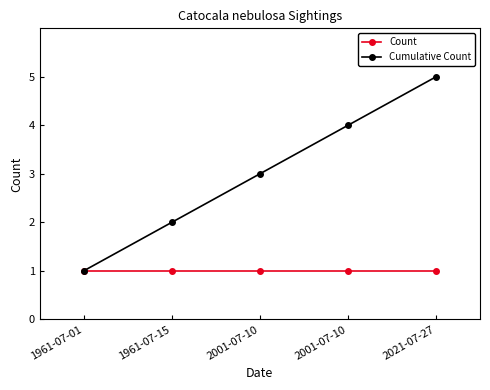

True or false: Cumulative Count and Count cross at least once.

False